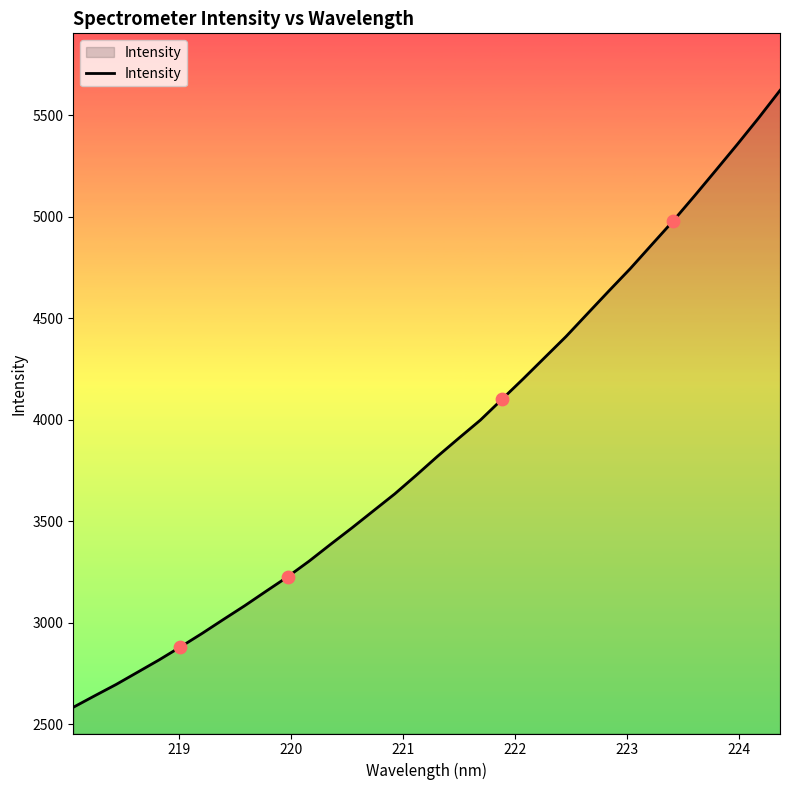

What is the difference between the maximum and minimum values?

3039.1